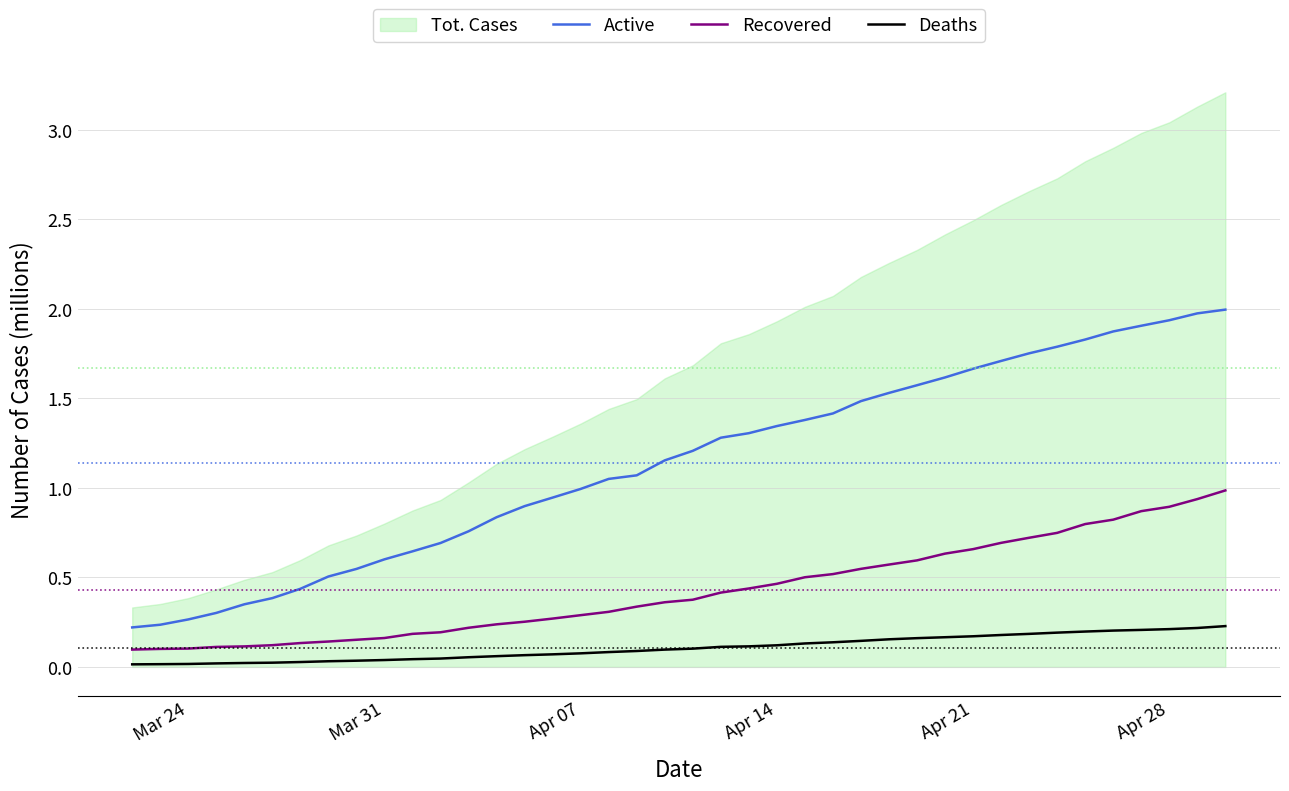

List the series in order of their peak value, lowest first.

Deaths, Recovered, Active, Tot. Cases